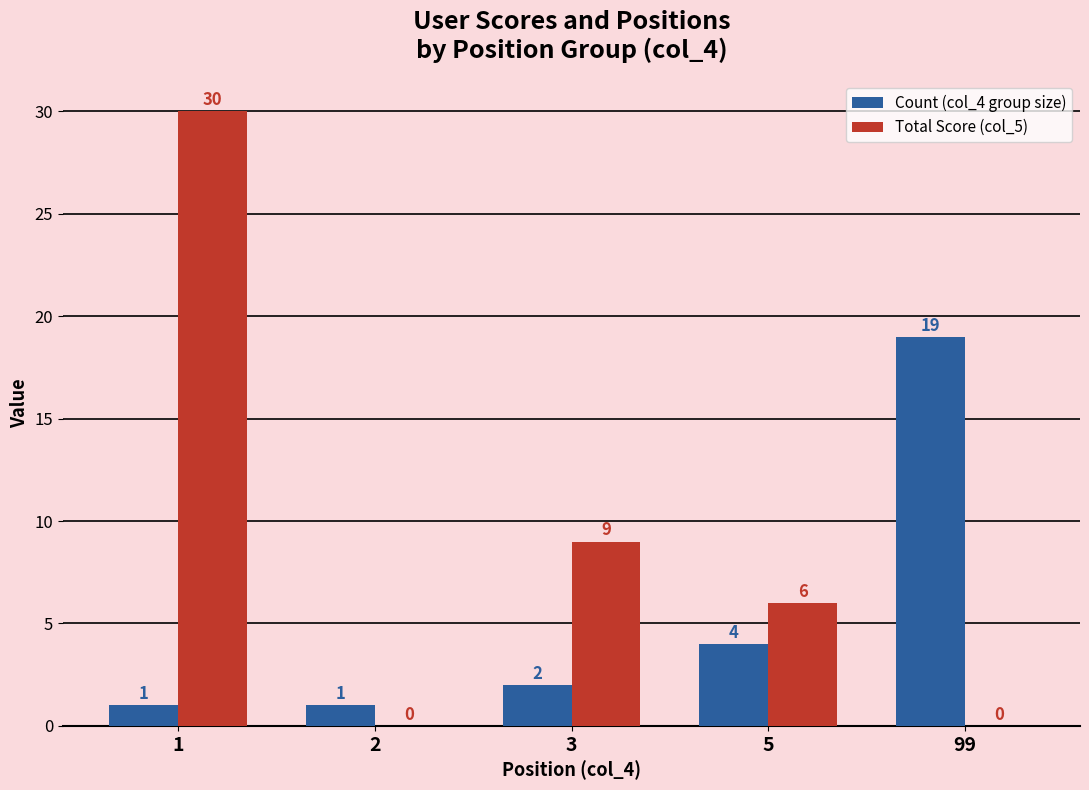

Which series has the largest range (max minus min)?

Total Score (col_5)